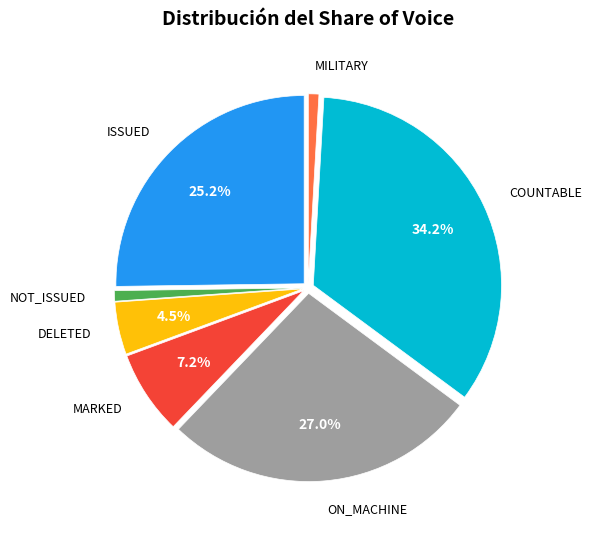

Is there a majority slice in this chart?

No